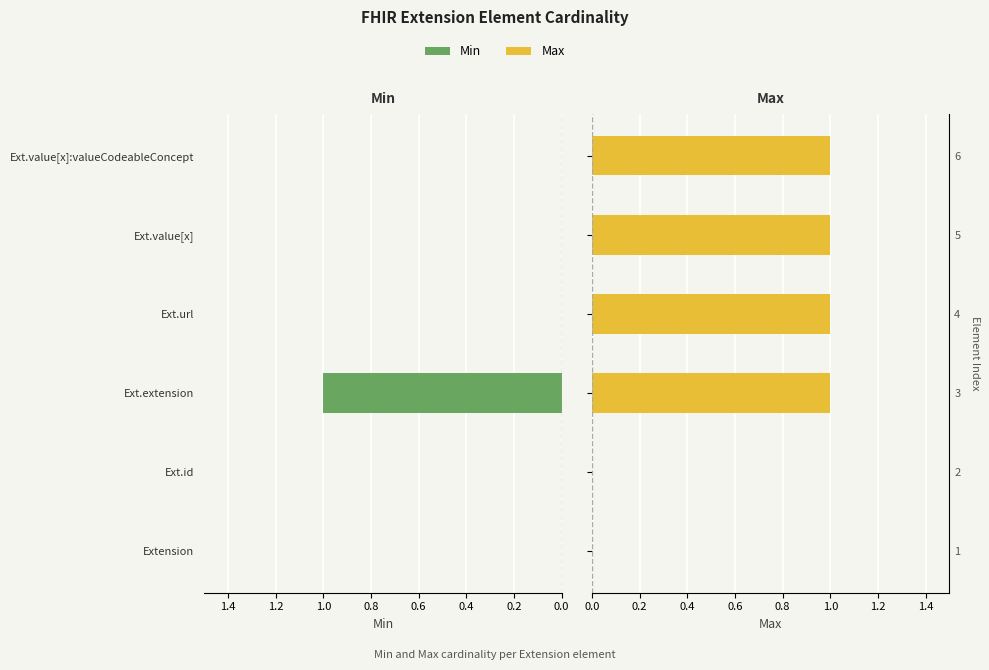

Which series has the widest spread of values?

Min